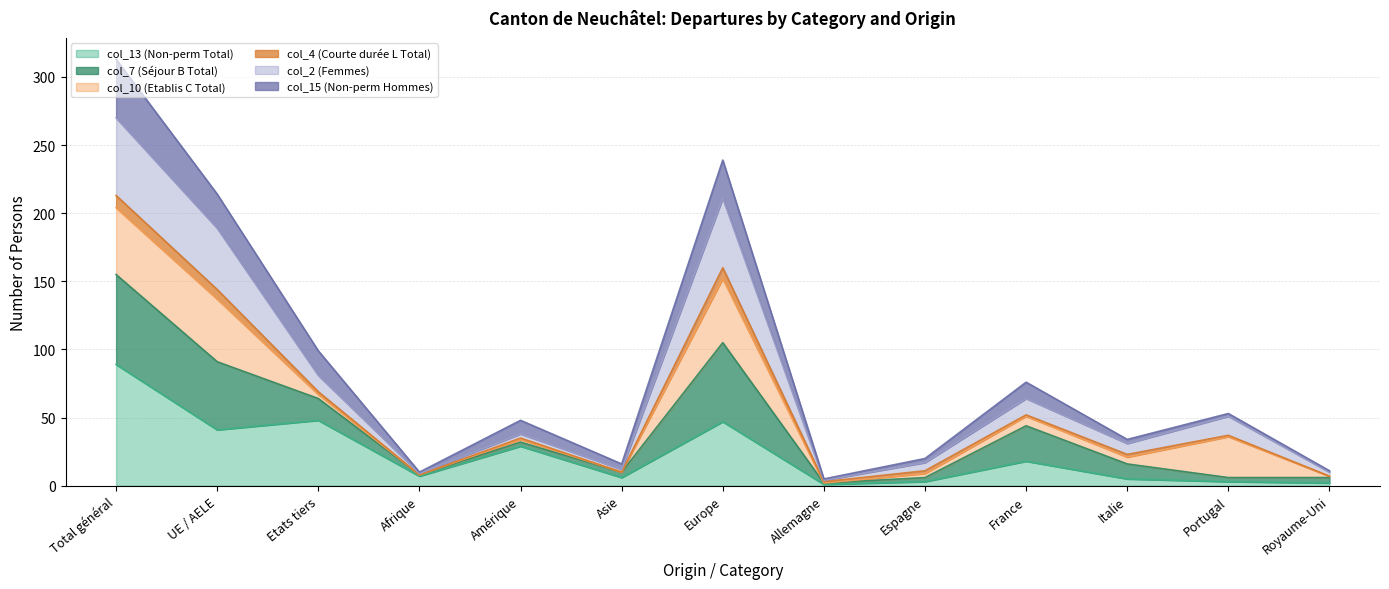

The col_2 (Femmes) series shows 18 at Amérique. True or false?

False